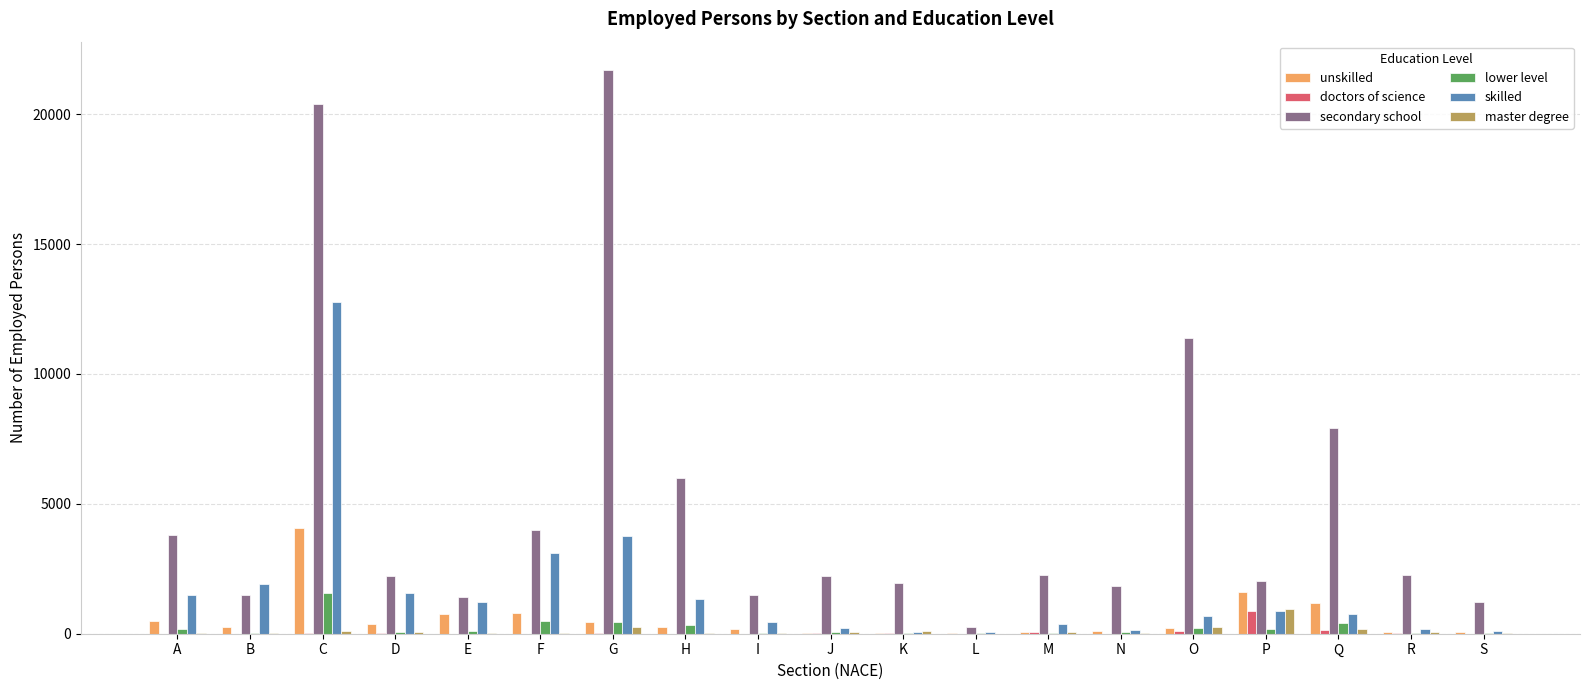

Which category has the highest value across all series?

G